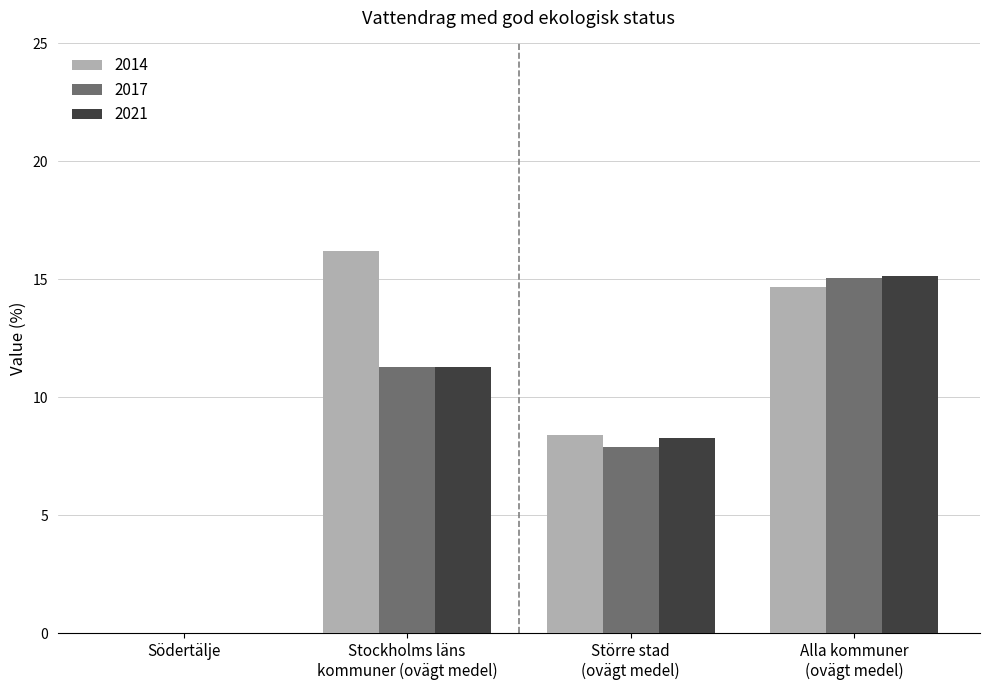

Reading left to right, transcribe all the data shown in this chart.

2014: 0.0	16.2	8.4	14.7
2017: 0.0	11.3	7.9	15.1
2021: 0.0	11.3	8.3	15.1